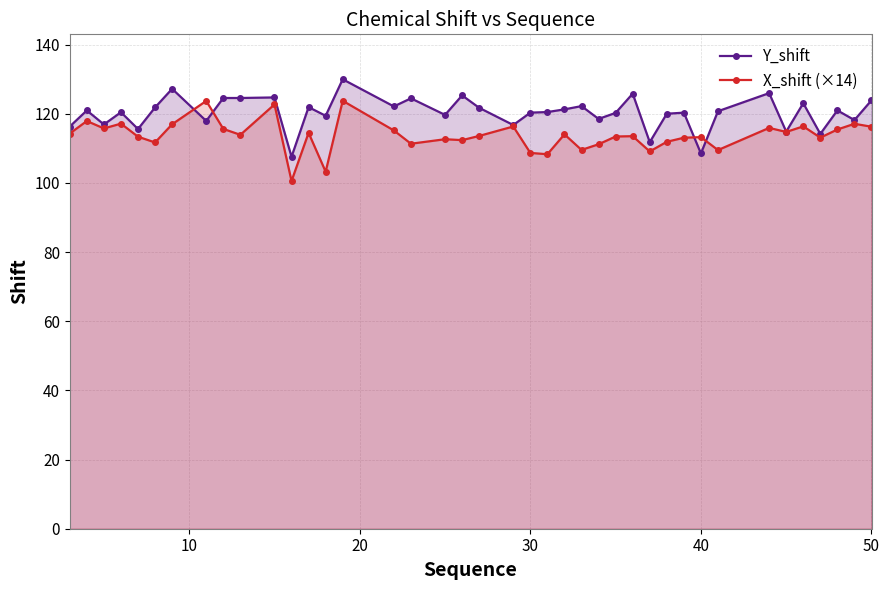

What is the highest value of the X_shift (×14) series?

123.8